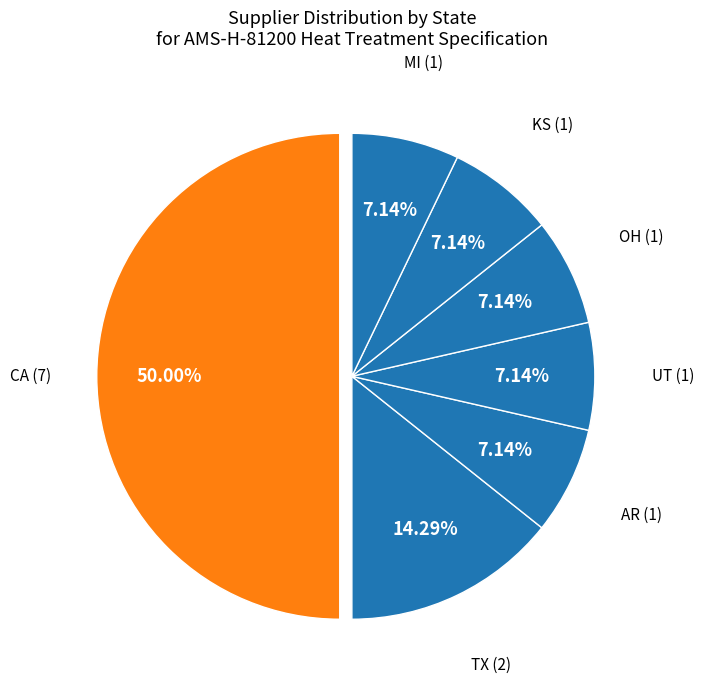

What is the largest slice in the pie chart?

CA